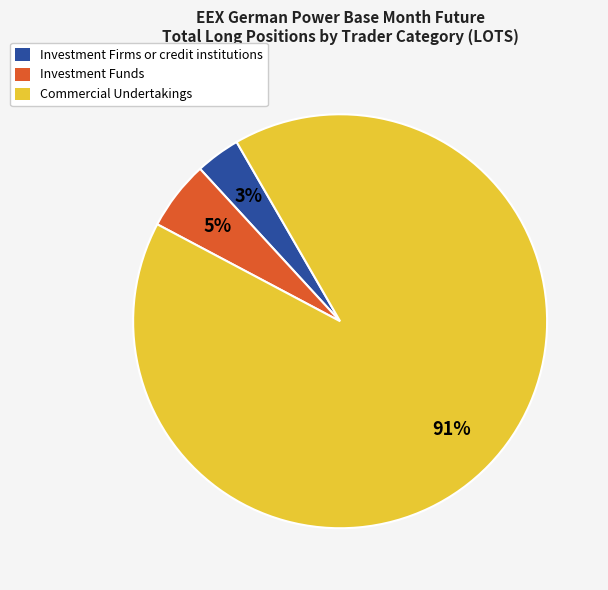

To the nearest percent, what is the difference between the Investment Firms or credit institutions and Investment Funds slice percentages?

2%